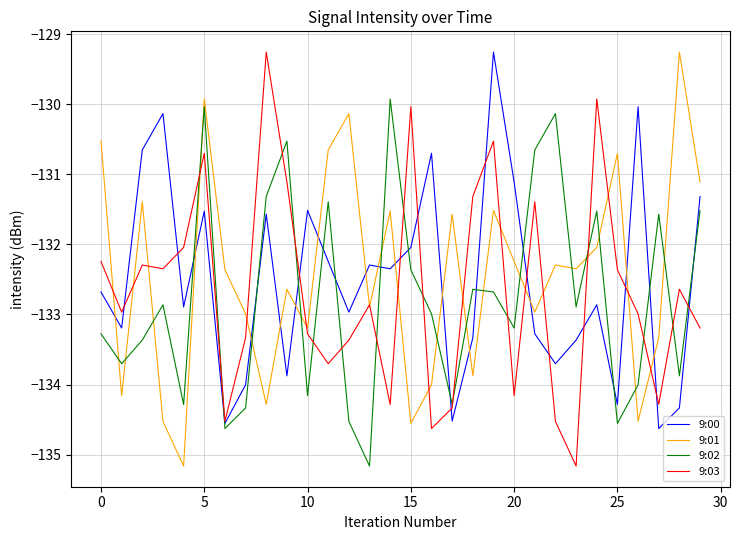

What is the minimum value shown in the chart?

-135.2